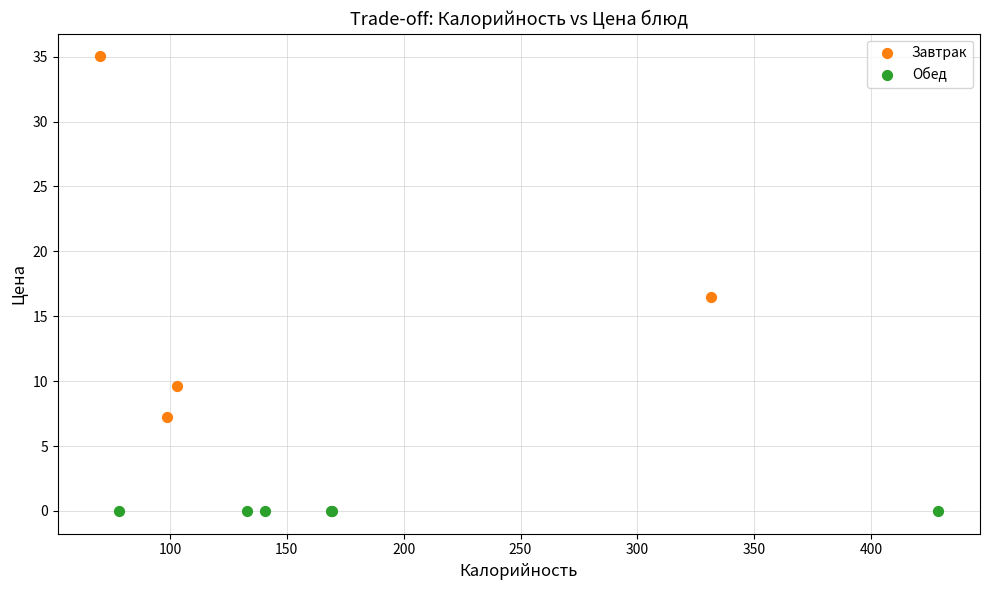

Which series contains the highest Y value?

Завтрак